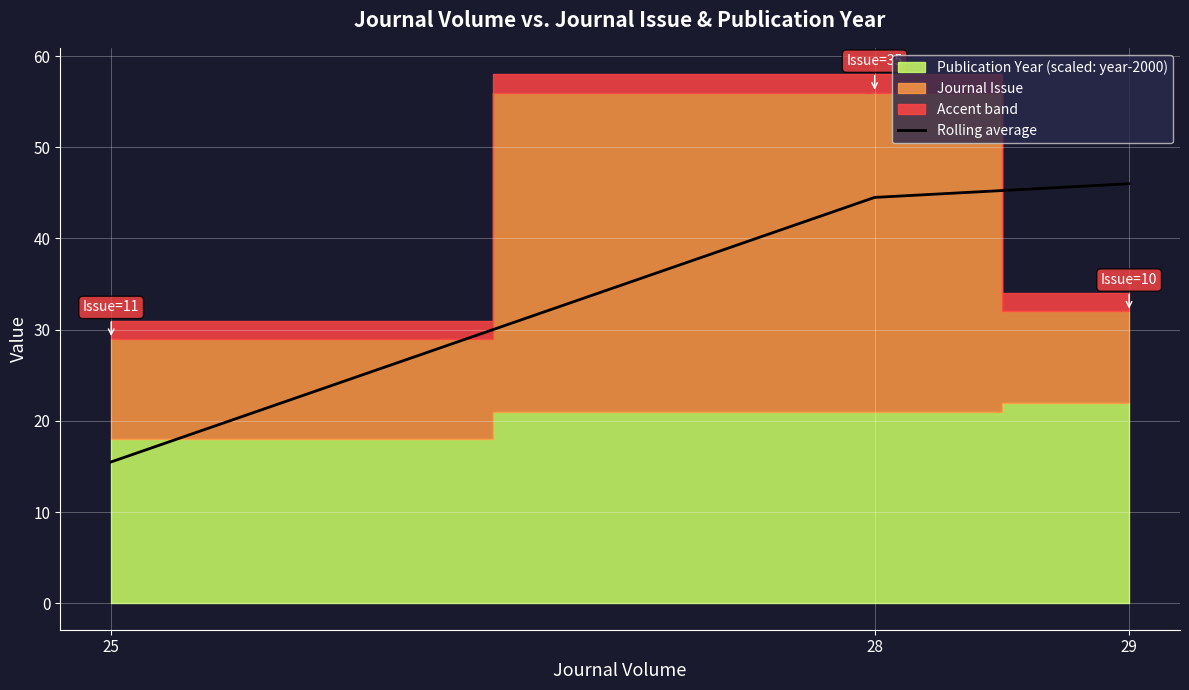

At which label is the value closest to 30?

25